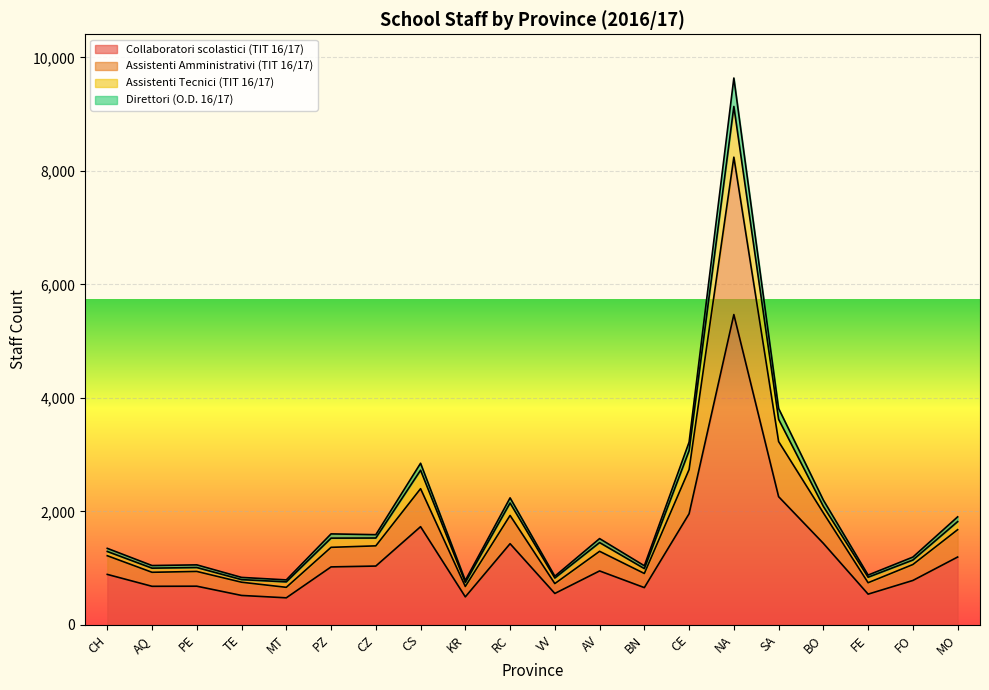

What is the label of the 11th point from the right?

RC